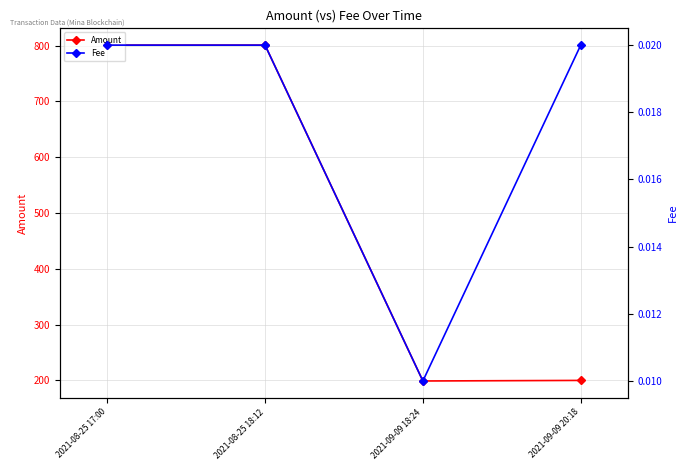

True or false: Amount and Fee cross at least once.

False